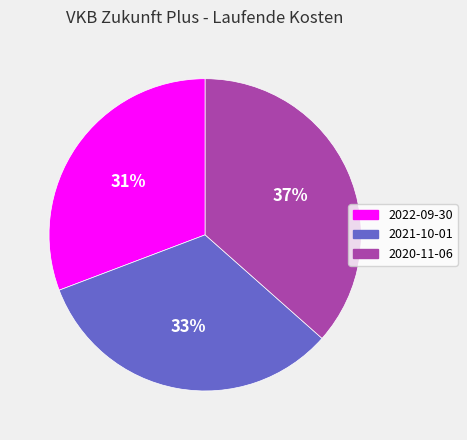

Does any single category account for the majority?

No